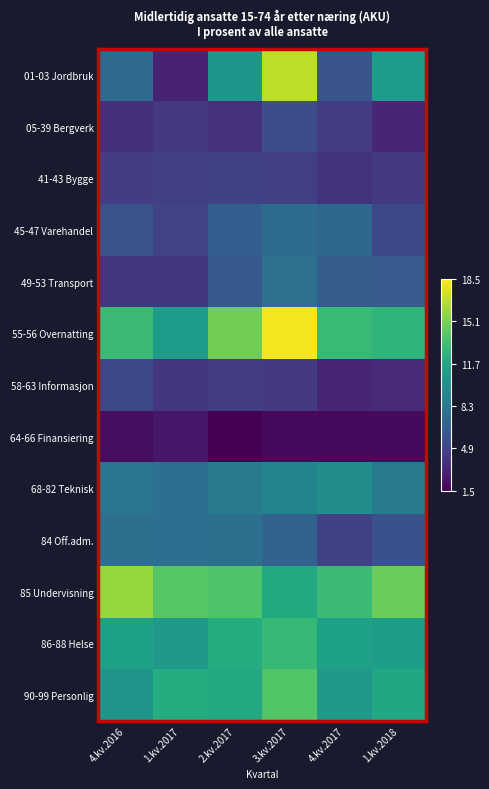

How many distinct data groups are displayed?

13